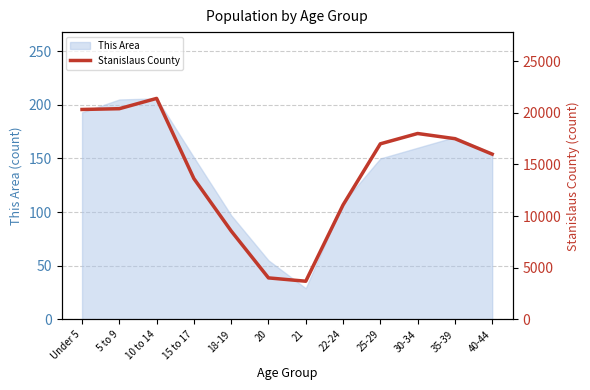

At which category does the chart reach its peak across all series?

10 to 14